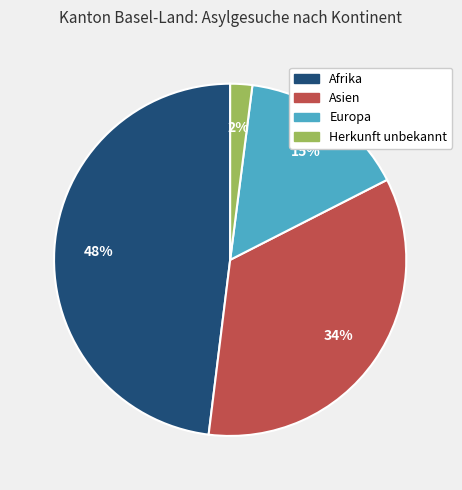

Does any single category account for the majority?

No